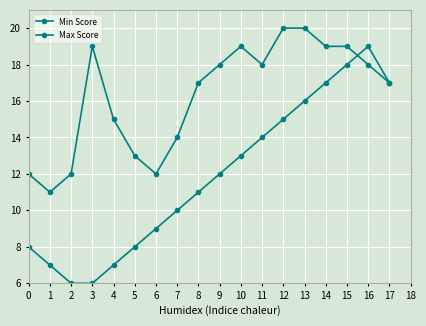

What is the difference between the maximum and minimum values in the Max Score series?

9